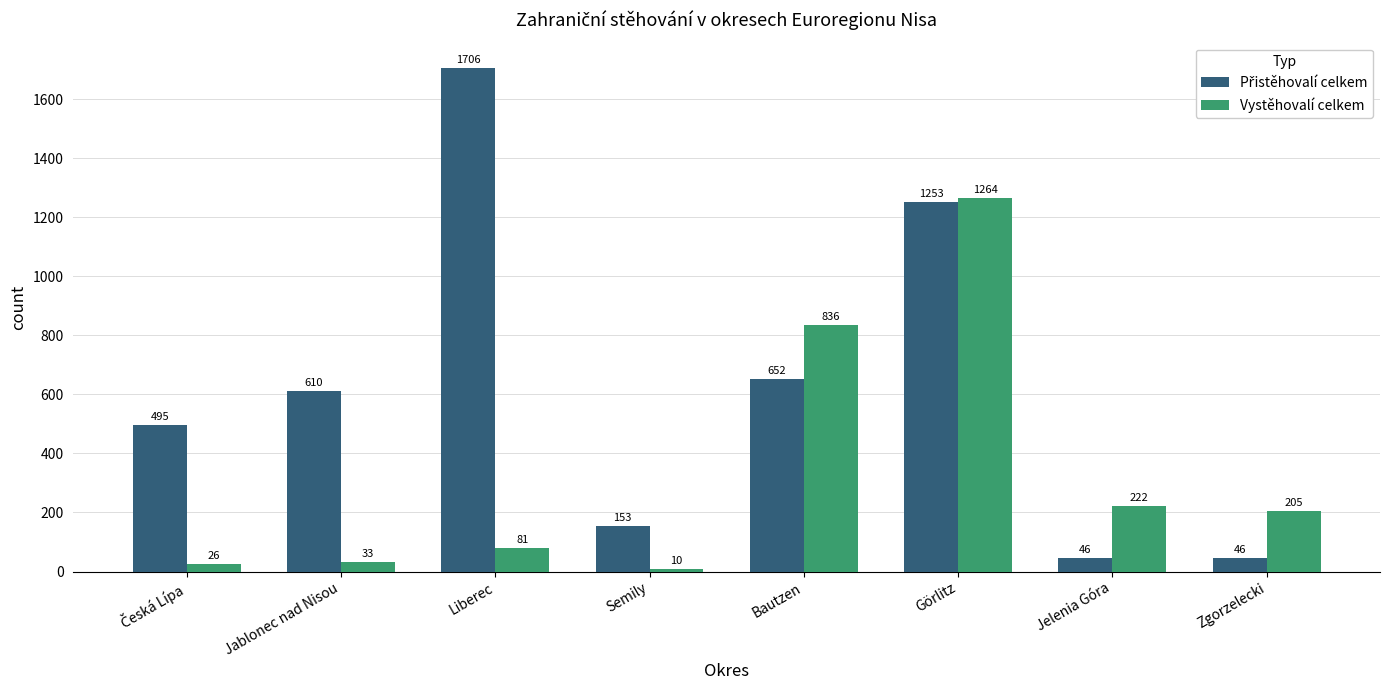

How many bars are there in each group?

2